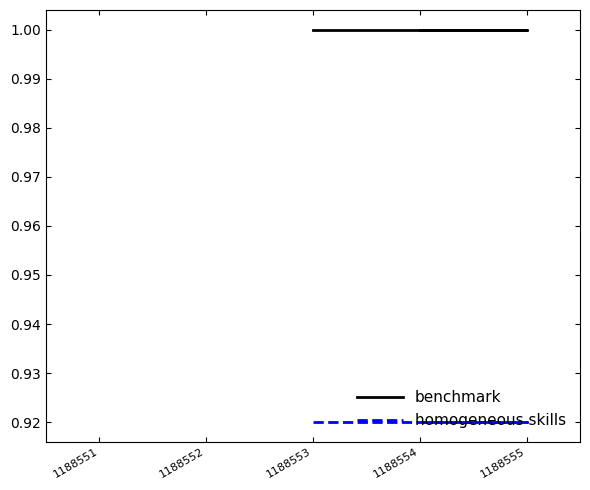

How many series are shown in this chart?

2